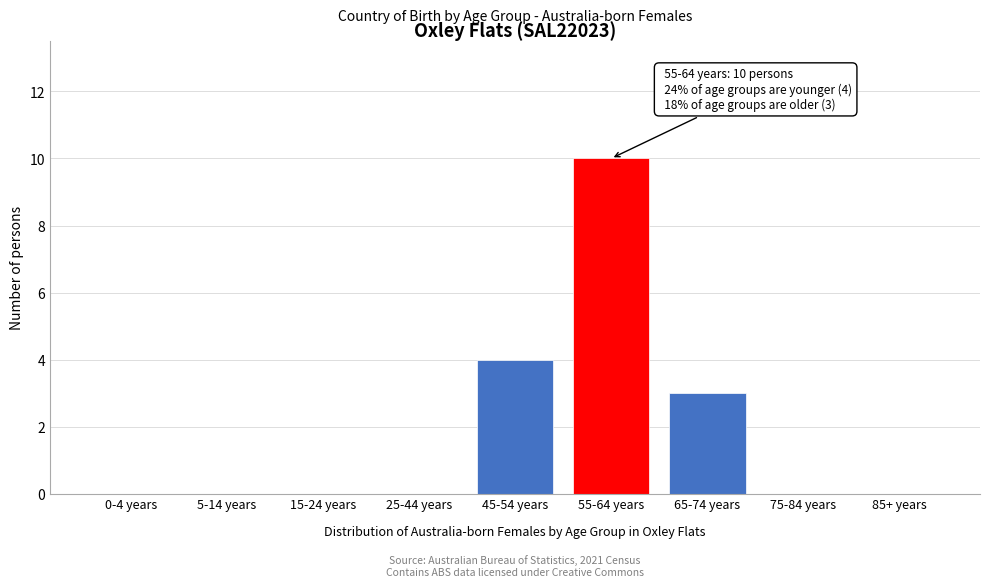

Reading left to right, transcribe all the data shown in this chart.

0-4 years=0	5-14 years=0	15-24 years=0	25-44 years=0	45-54 years=4	55-64 years=10	65-74 years=3	75-84 years=0	85+ years=0